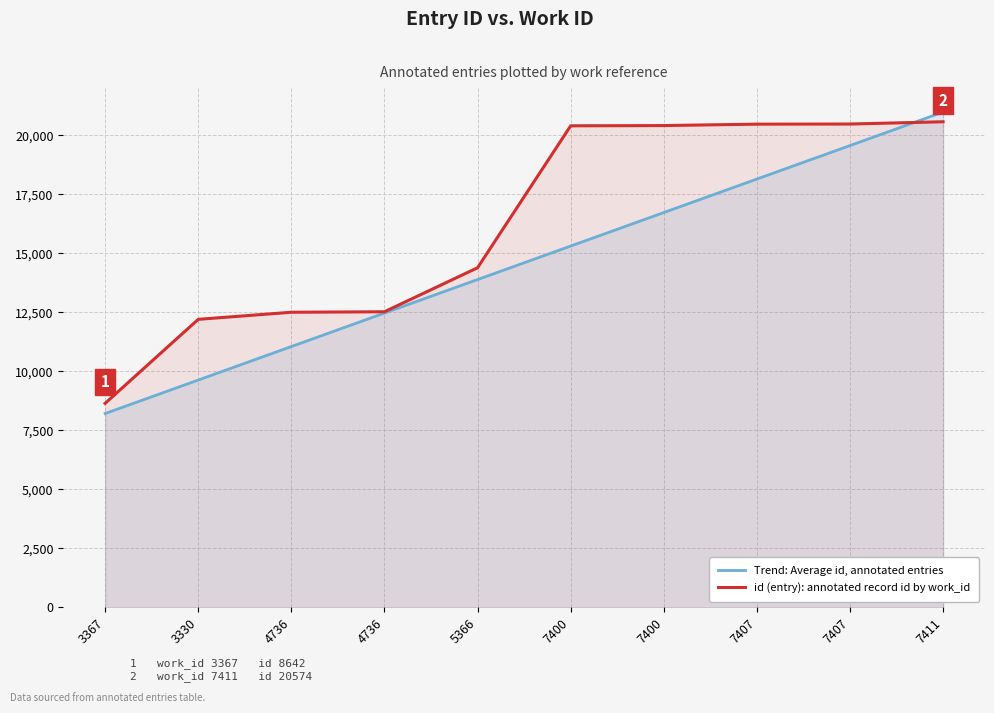

Is it true that Trend: Average id, annotated entries equals 5468.3 at 4736?

False